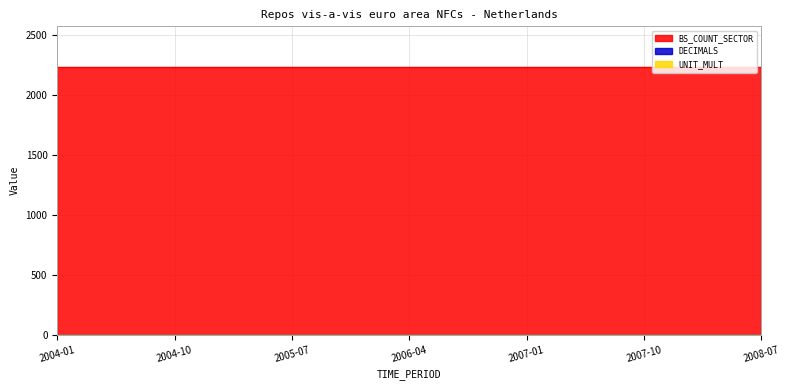

Reading right to left, list all the values displayed in this chart.

BS_COUNT_SECTOR: 2240	2240	2240	2240	2240	2240	2240	2240	2240	2240	2240	2240	2240	2240	2240	2240	2240	2240	2240
DECIMALS: 1	1	1	1	1	1	1	1	1	1	1	1	1	1	1	1	1	1	1
UNIT_MULT: 0	0	0	0	0	0	0	0	0	0	0	0	0	0	0	0	0	0	0